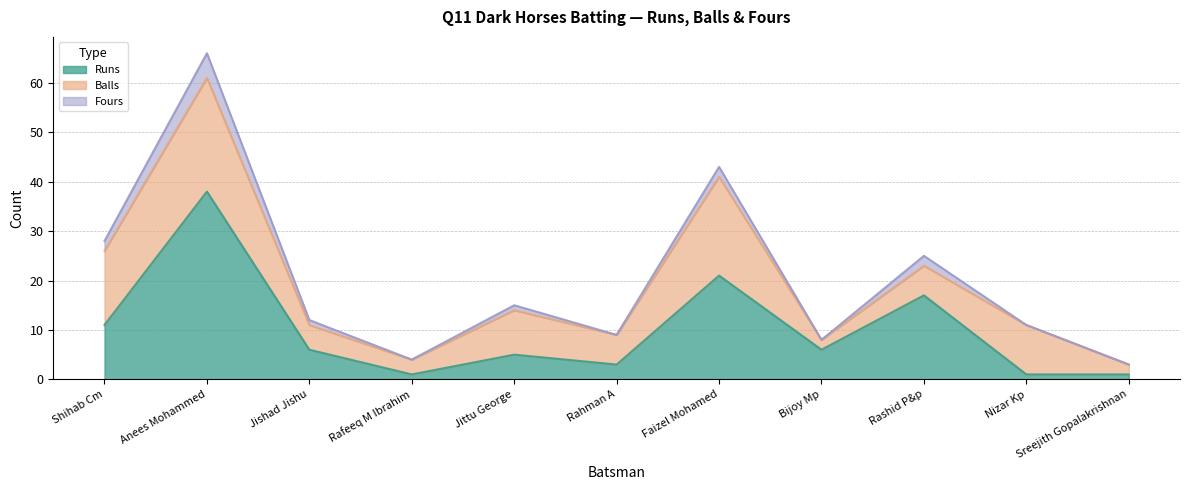

What is the total value across all series at Shihab Cm?

28